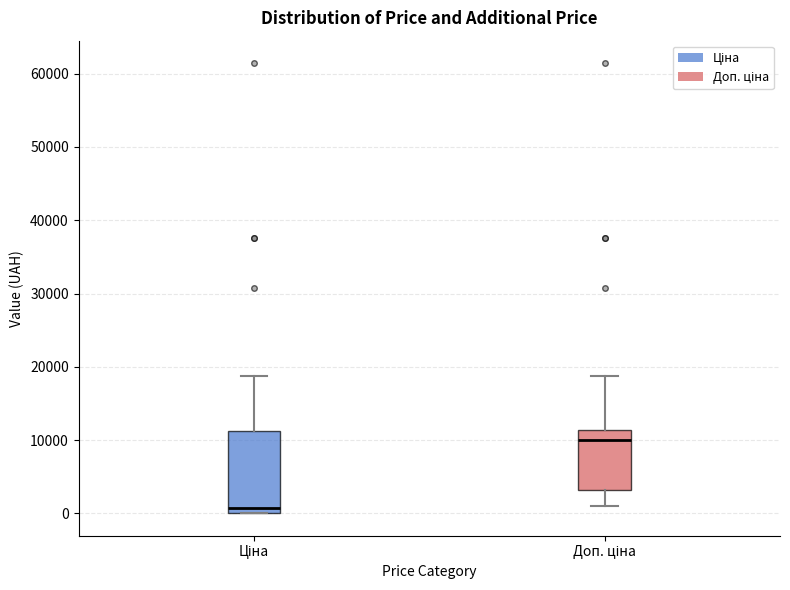

Which box is the tallest, from its lower edge to its upper edge?

Ціна